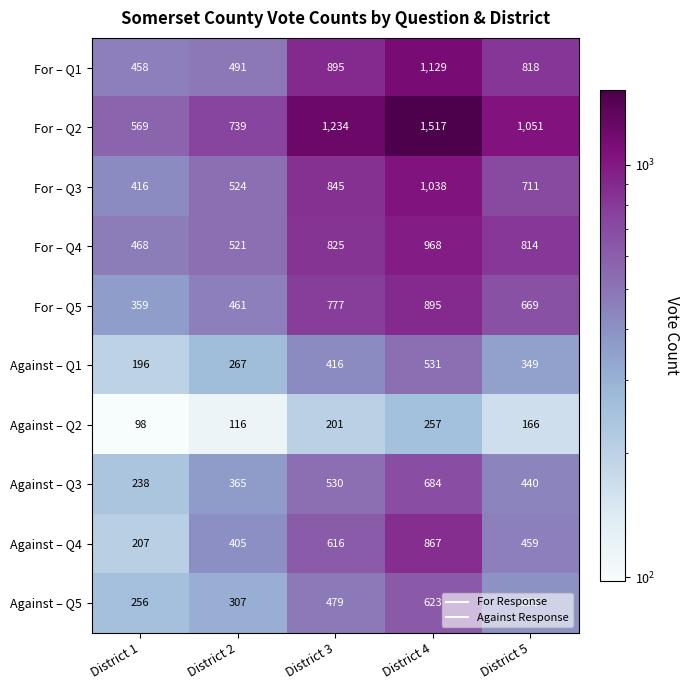

What is the maximum value shown in the chart?

1517